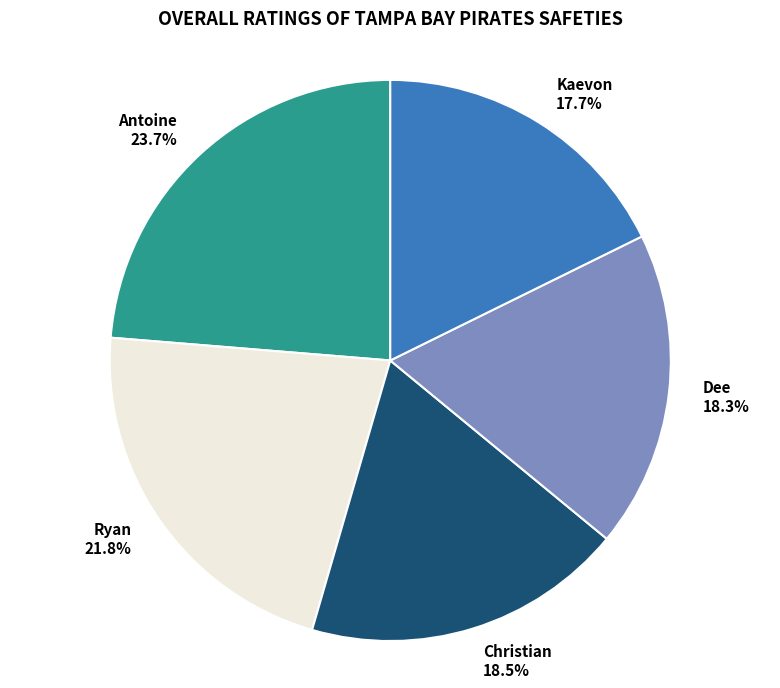

What is the ratio of the value at Kaevon 17.7% to the value at Christian 18.5%?

1.0